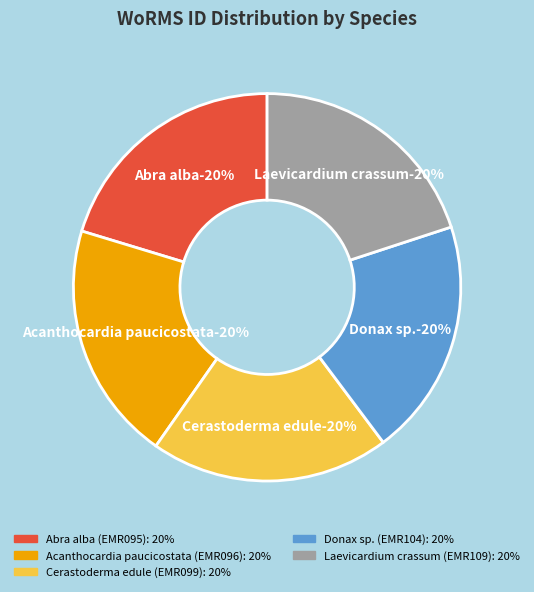

To the nearest percent, what is the combined percentage of Cerastoderma edule and Acanthocardia paucicostata?

40%